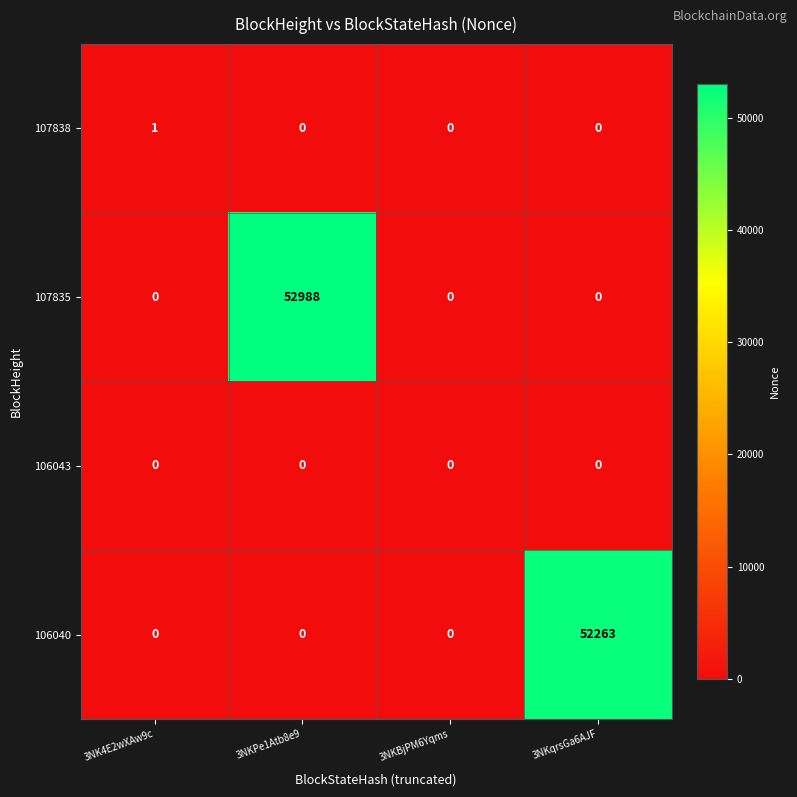

Reading right to left, what are all the values shown in this chart?

107838: 0	0	0	1
107835: 0	0	52988	0
106043: 0	0	0	0
106040: 52263	0	0	0